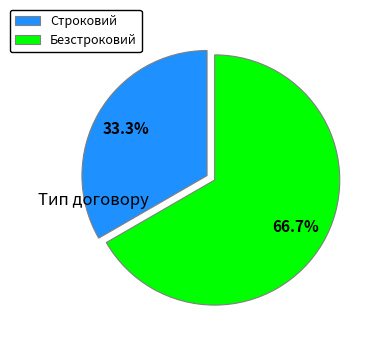

To the nearest percent, what percentage of the pie is Безстроковий?

67%